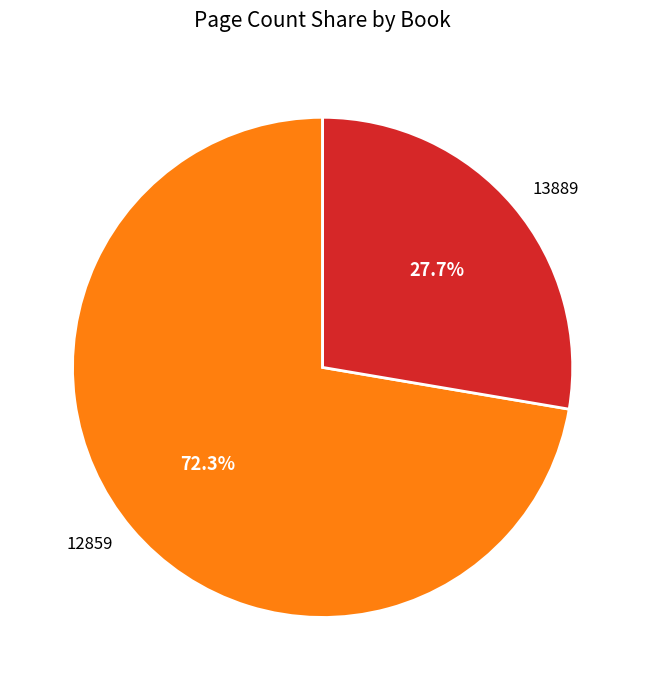

True or false: 13889 accounts for 18% of the total.

False